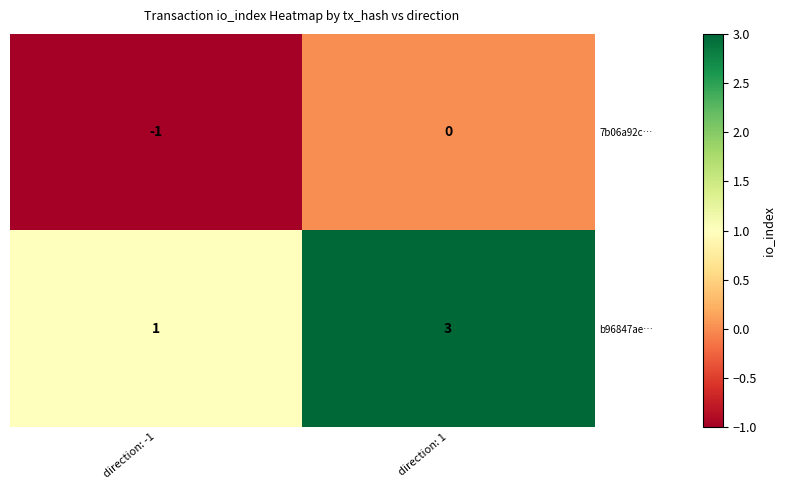

What is the spread (max minus min) of values at direction: 1?

3